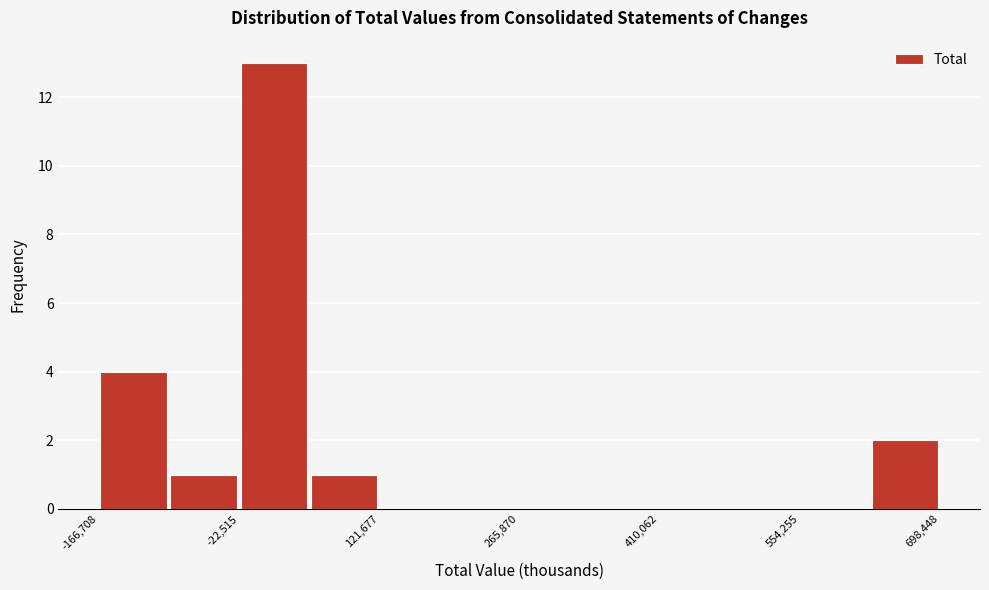

Around what value on the x-axis is the tallest bar? Give the approximate position of its centre, as read against the axis.

20000